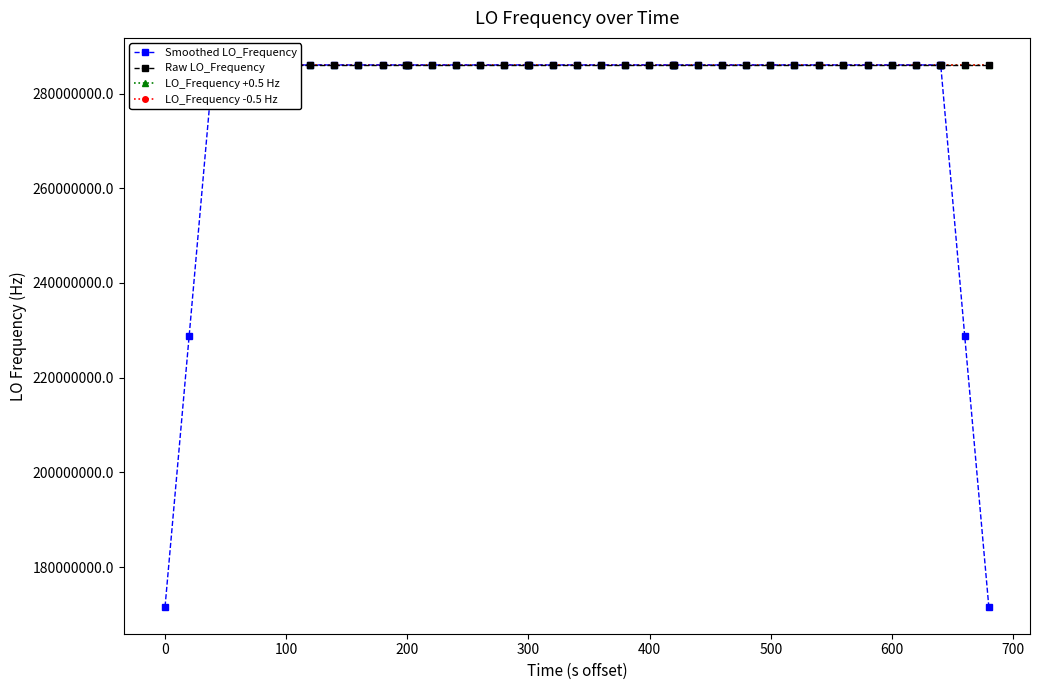

What is the minimum value shown in the chart?

171628199.2